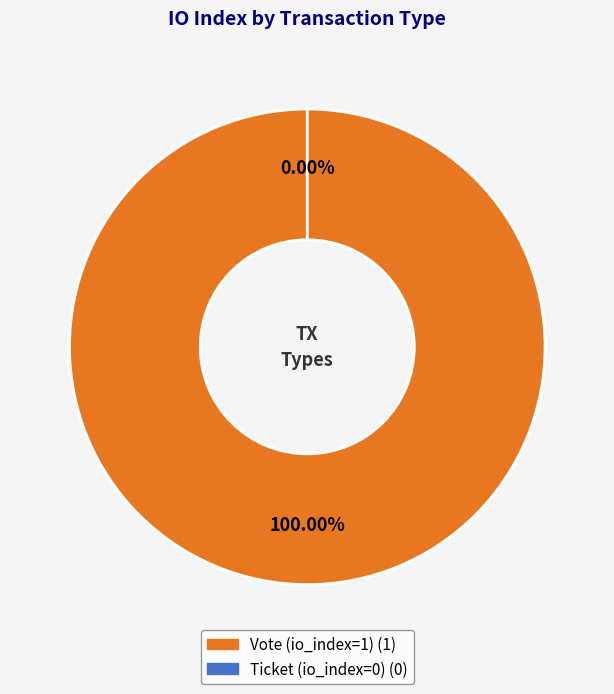

What is the change in value from Vote (io_index=1) to Ticket (io_index=0)?

-1